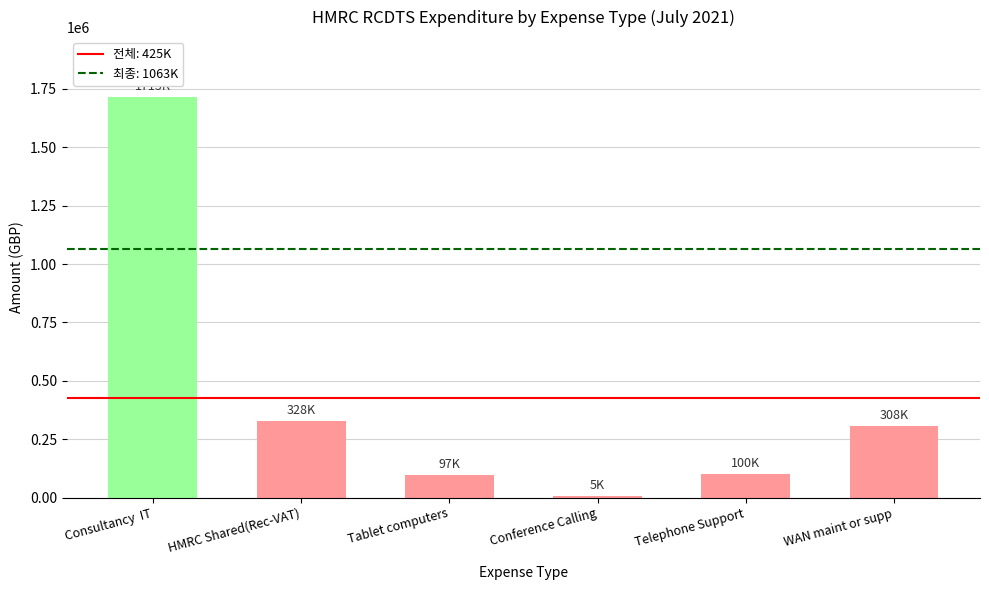

At which label does the data first exceed 307542?

Consultancy  IT